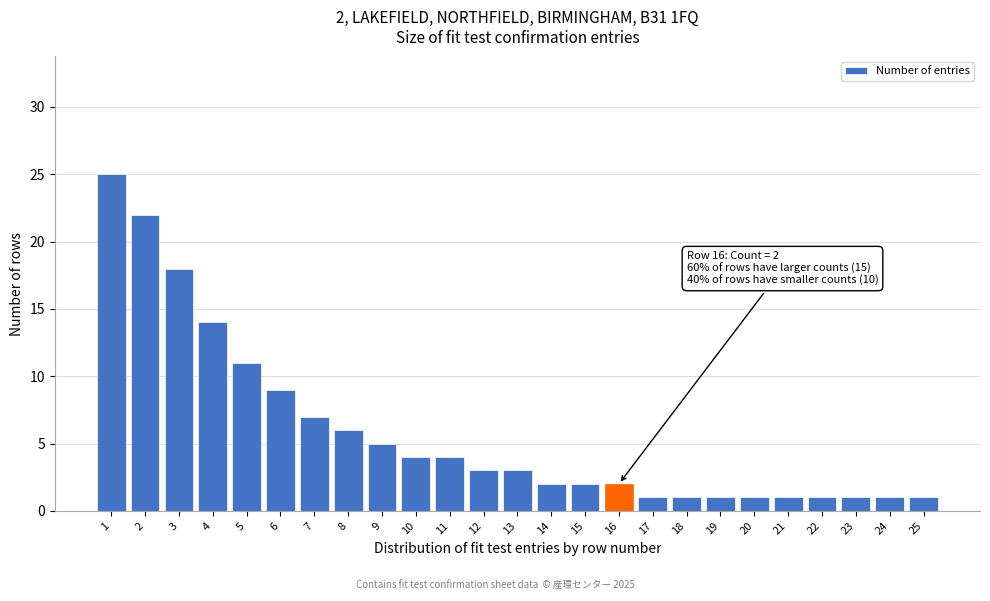

Reading left to right, list all the values displayed in this chart.

1=25	2=22	3=18	4=14	5=11	6=9	7=7	8=6	9=5	10=4	11=4	12=3	13=3	14=2	15=2	16=2	17=1	18=1	19=1	20=1	21=1	22=1	23=1	24=1	25=1